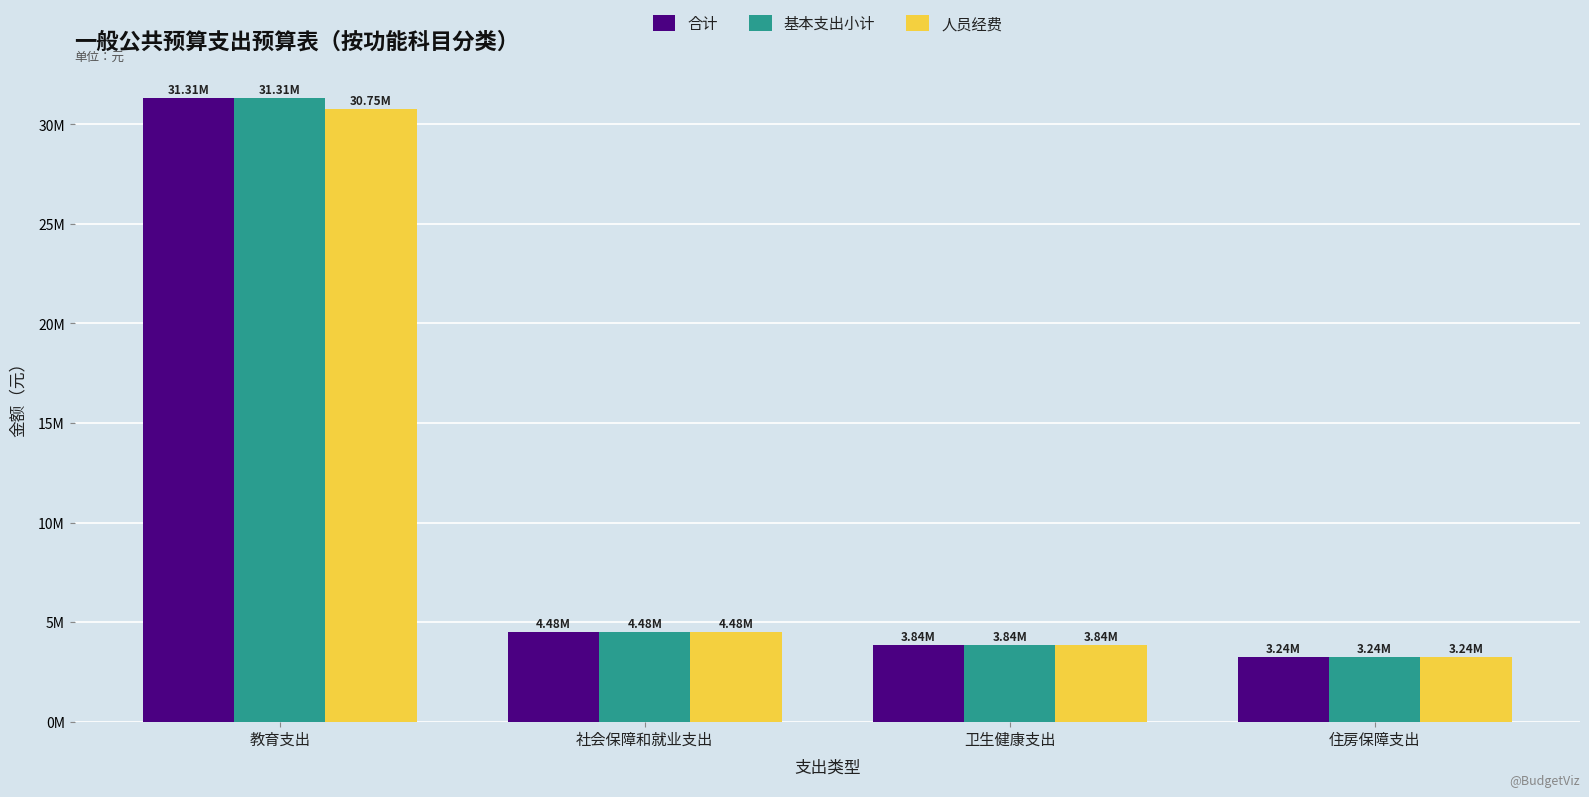

Does the chart contain any negative values?

No